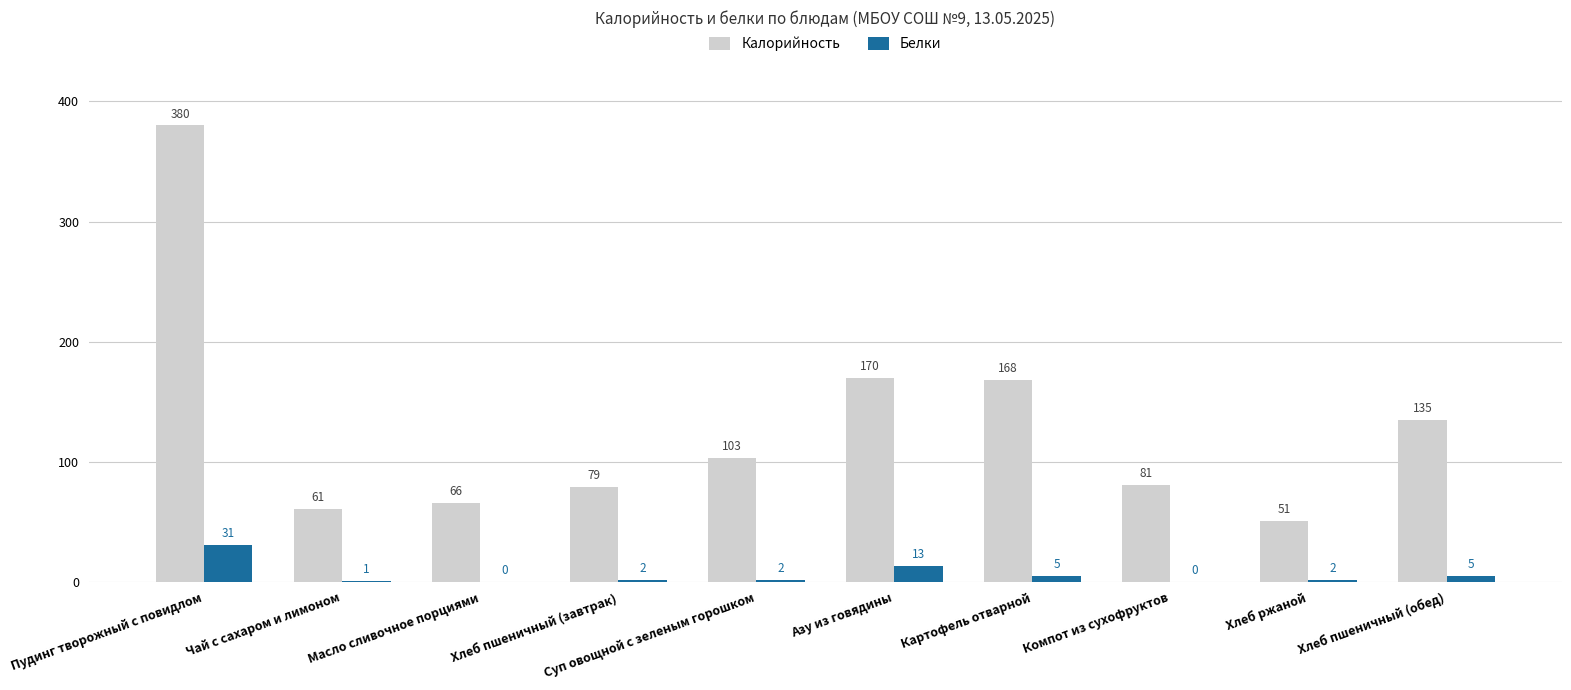

Does the chart contain stacked bars?

No